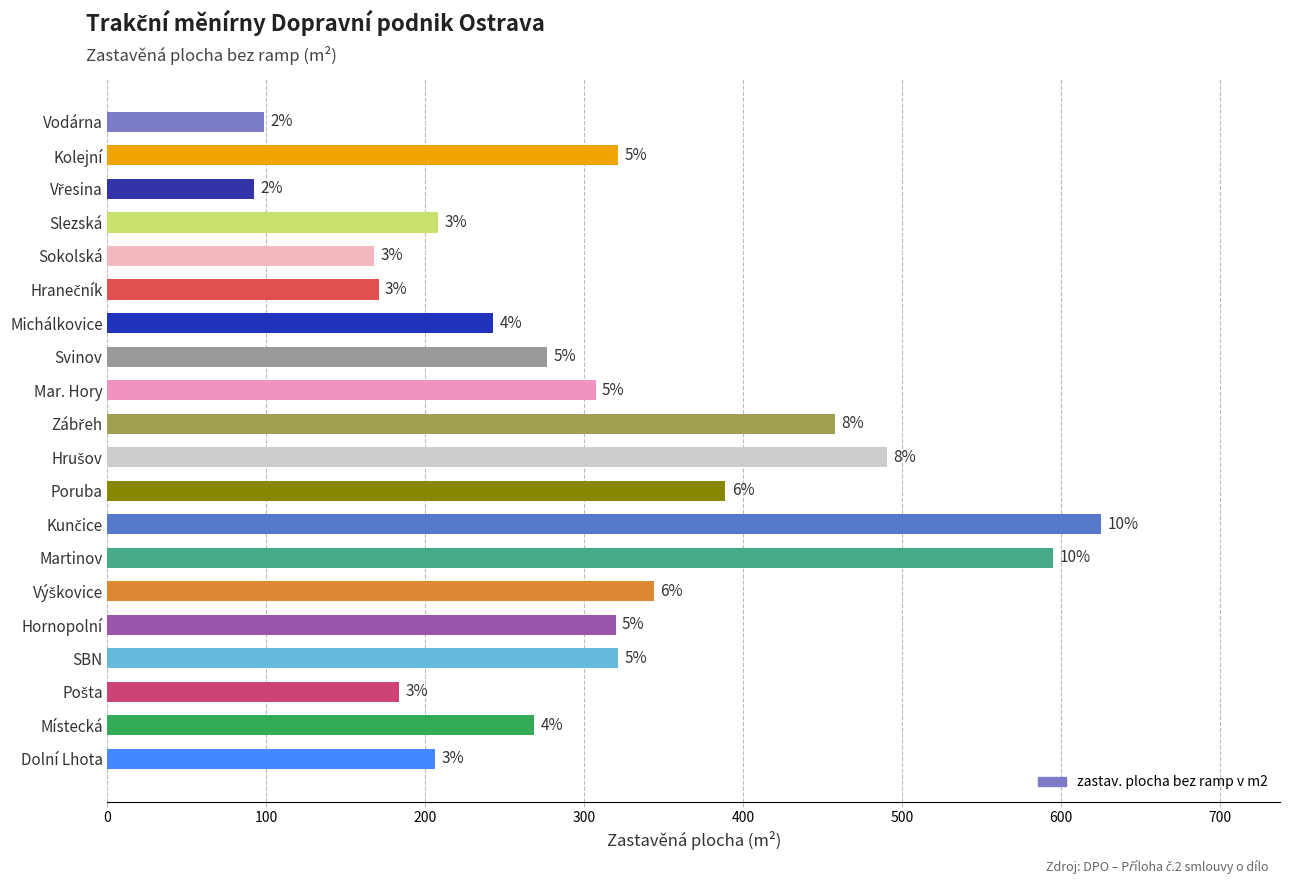

At which category does the chart reach its minimum across all series?

Vřesina